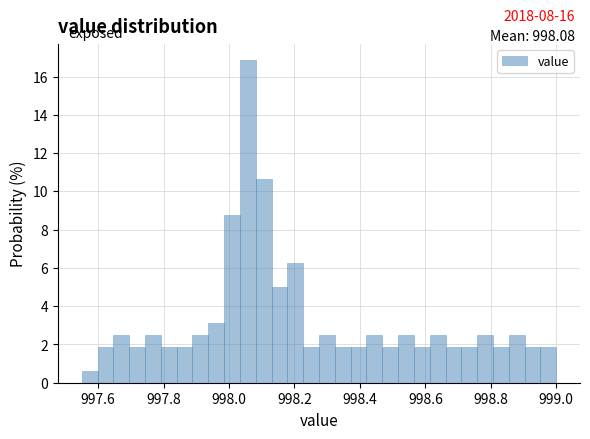

Around what value on the x-axis is the tallest bar? Give the approximate position of its centre, as read against the axis.

998.06